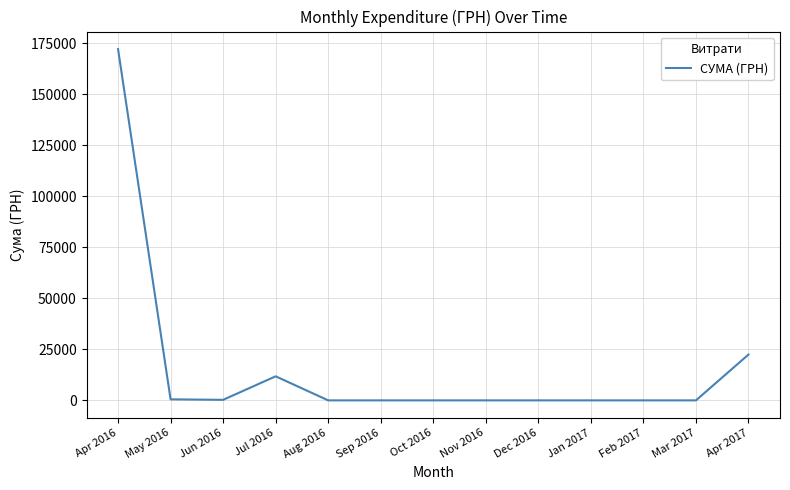

Which category has the highest value across all series?

Apr 2016